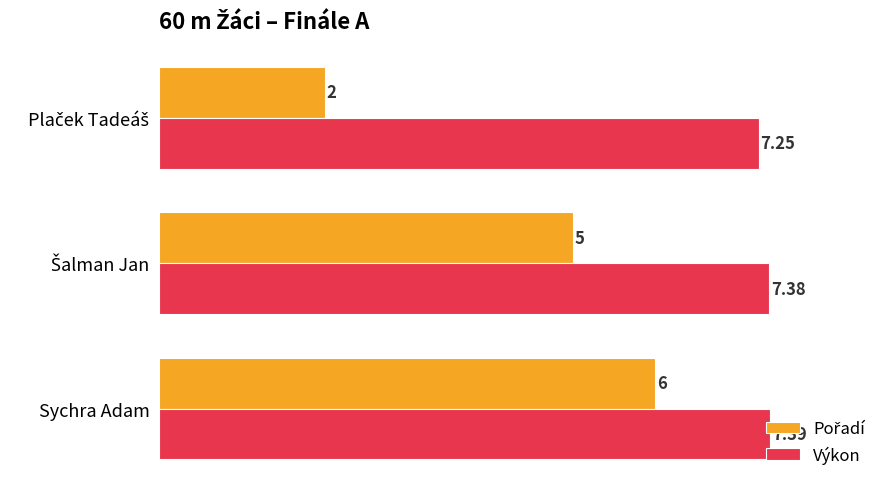

What is the greatest value displayed?

7.4